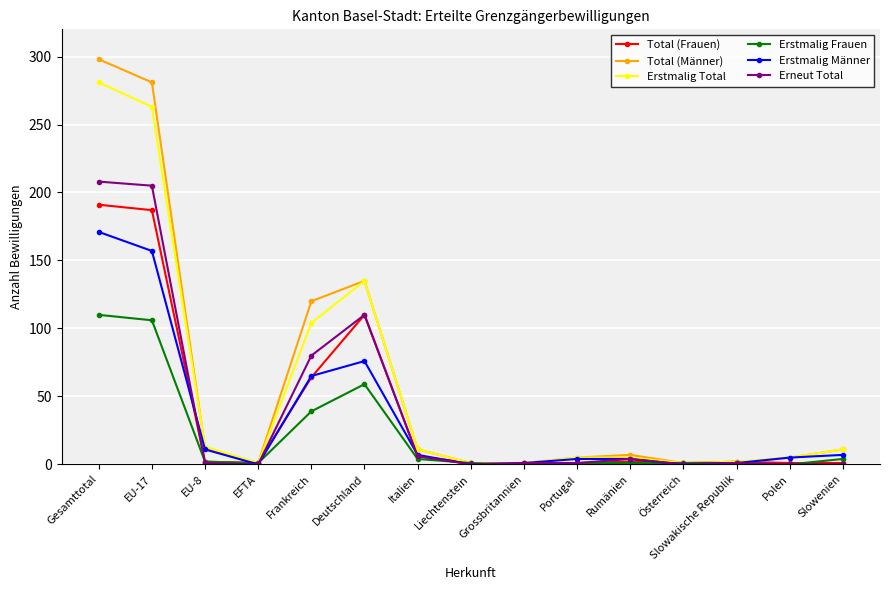

Does the chart have visible grid lines?

Yes